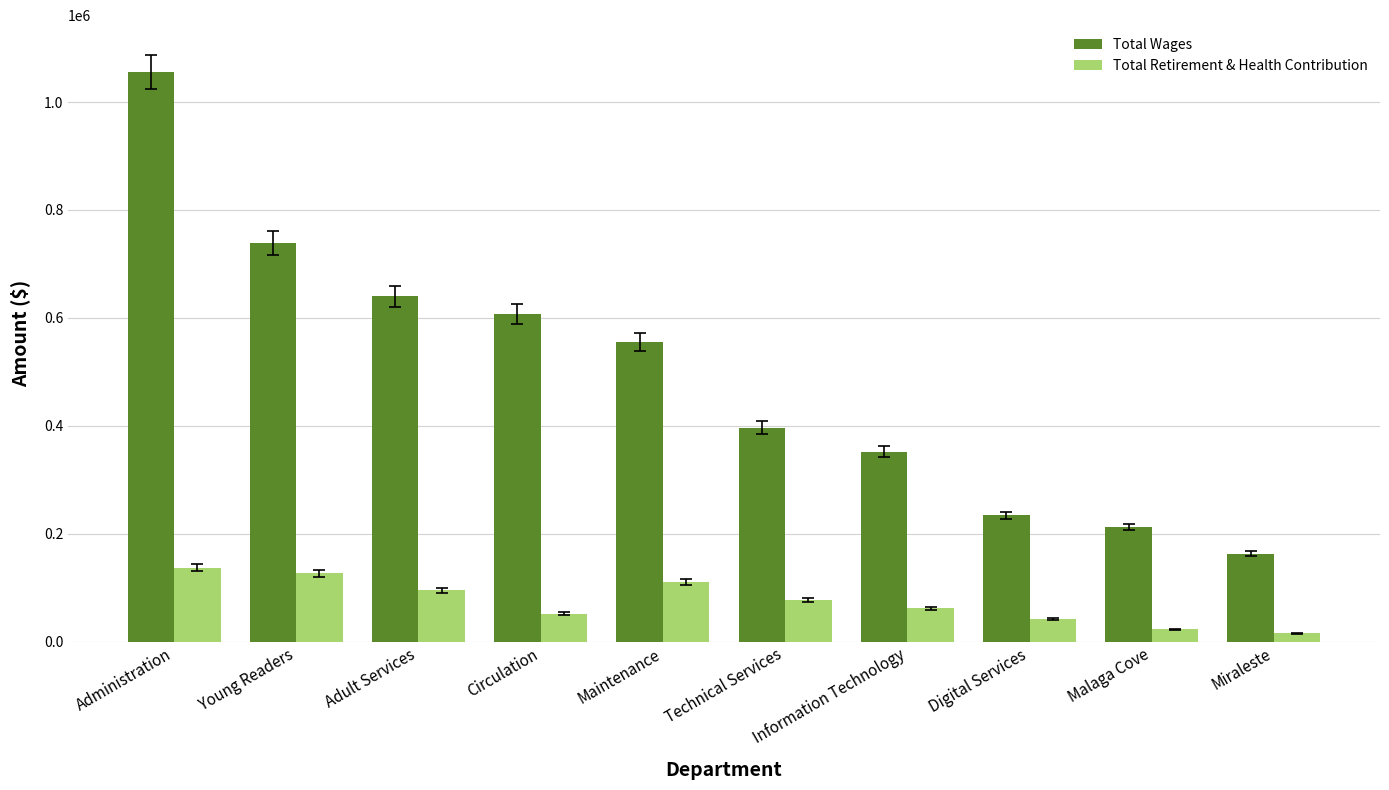

What is the difference between the highest and lowest values at Malaga Cove?

189284